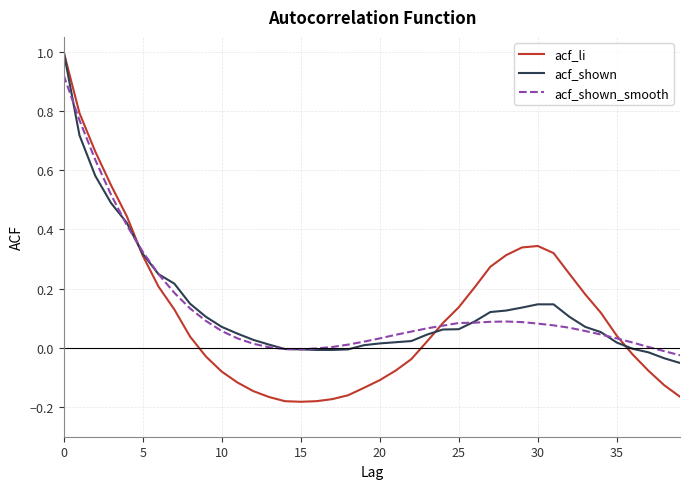

Which series has the largest range (max minus min)?

acf_li